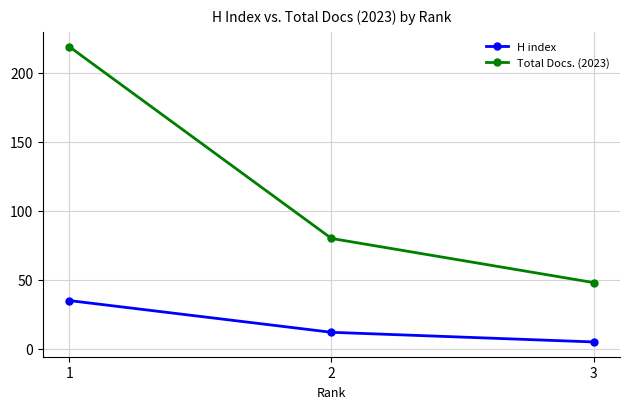

Count the Total Docs. (2023) values in the range 48 to 219.

3